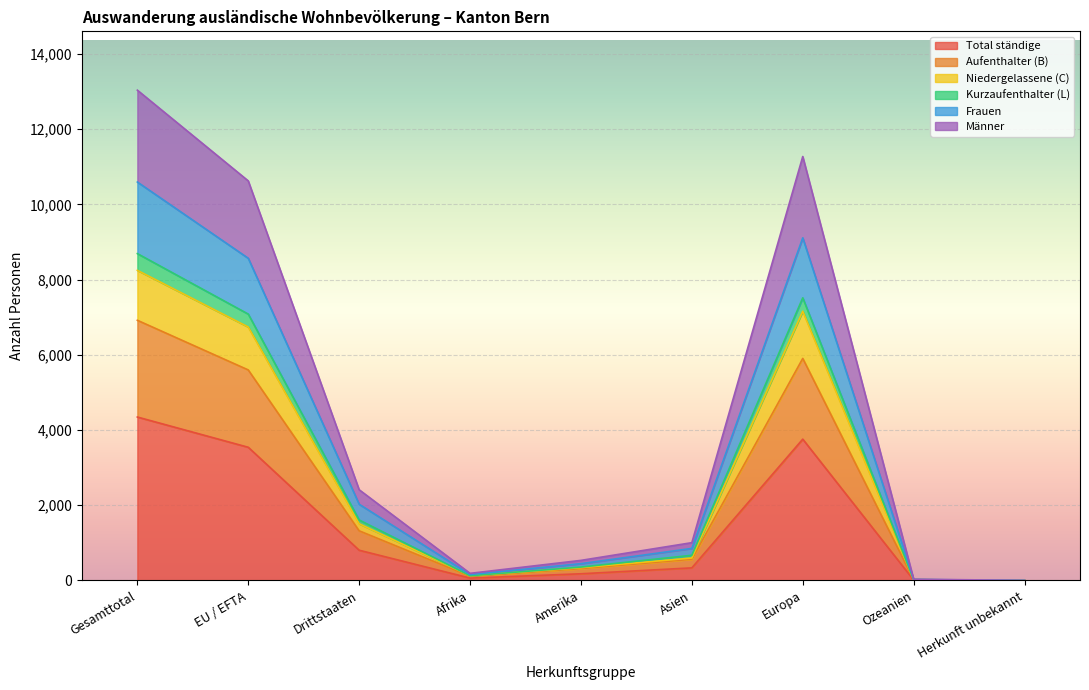

At which label does Niedergelassene (C) reach its peak?

Gesamttotal